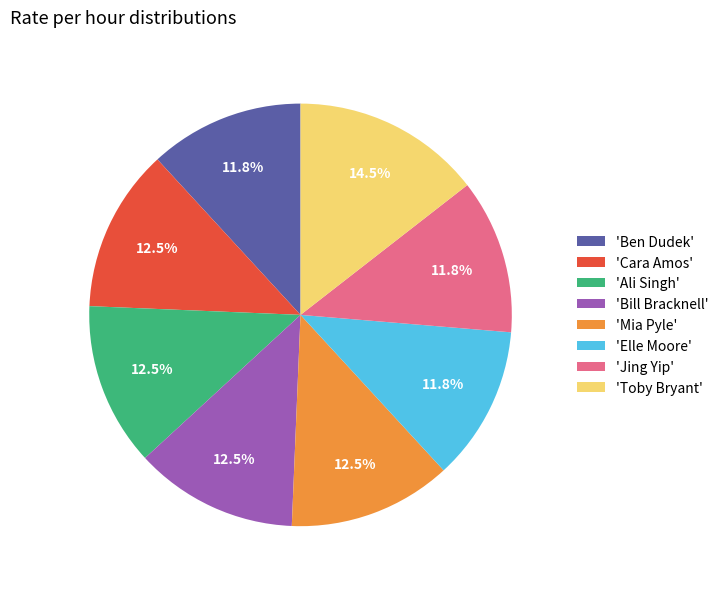

Which slice is the largest?

'Toby Bryant'